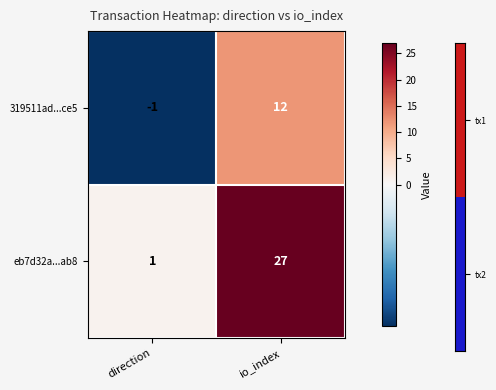

List the series in order of their peak value, lowest first.

319511ad...ce5, eb7d32a...ab8